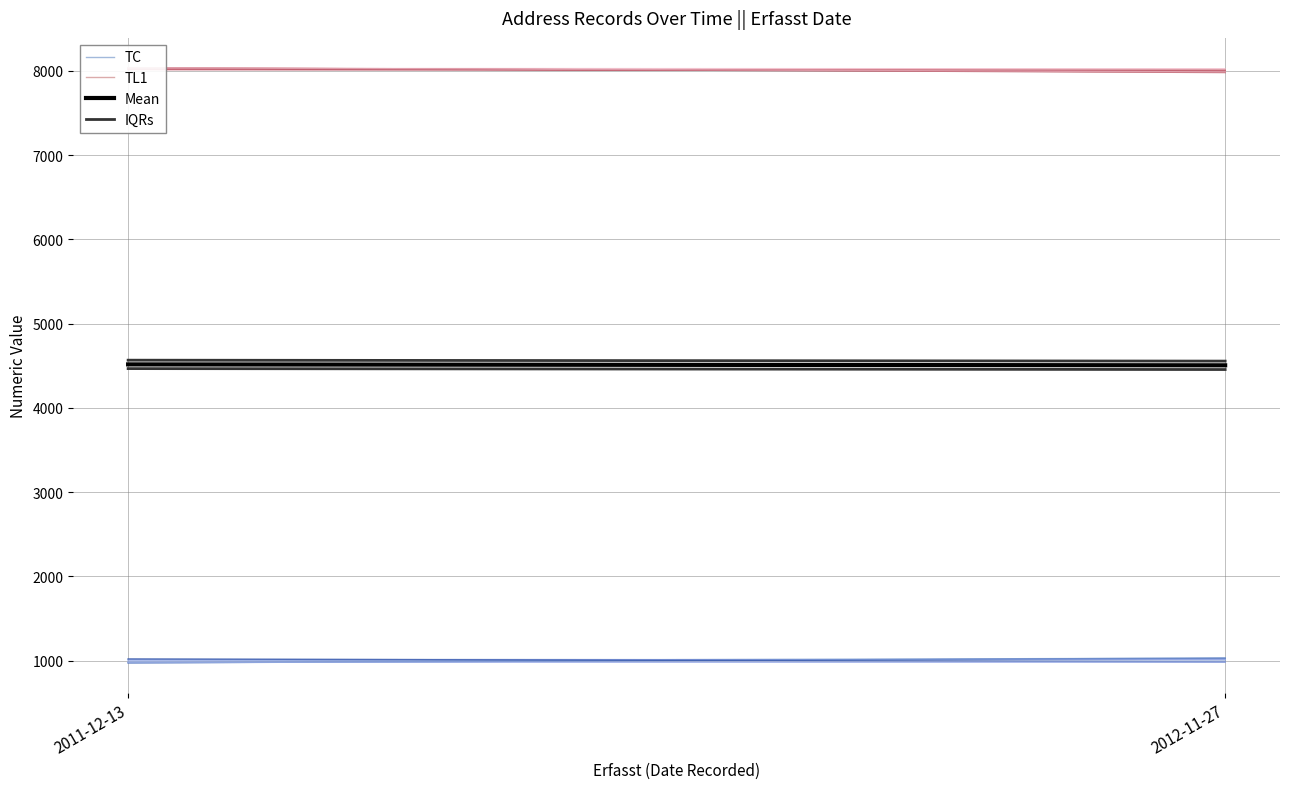

How many lines are shown in the chart?

4